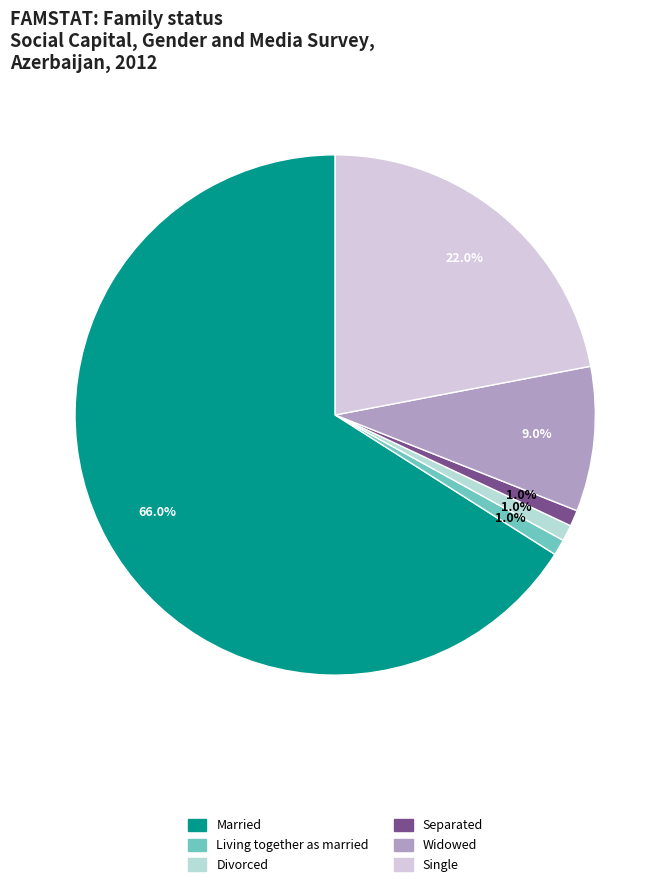

Approximately how many times larger is the value at Widowed compared to Single?

0.4